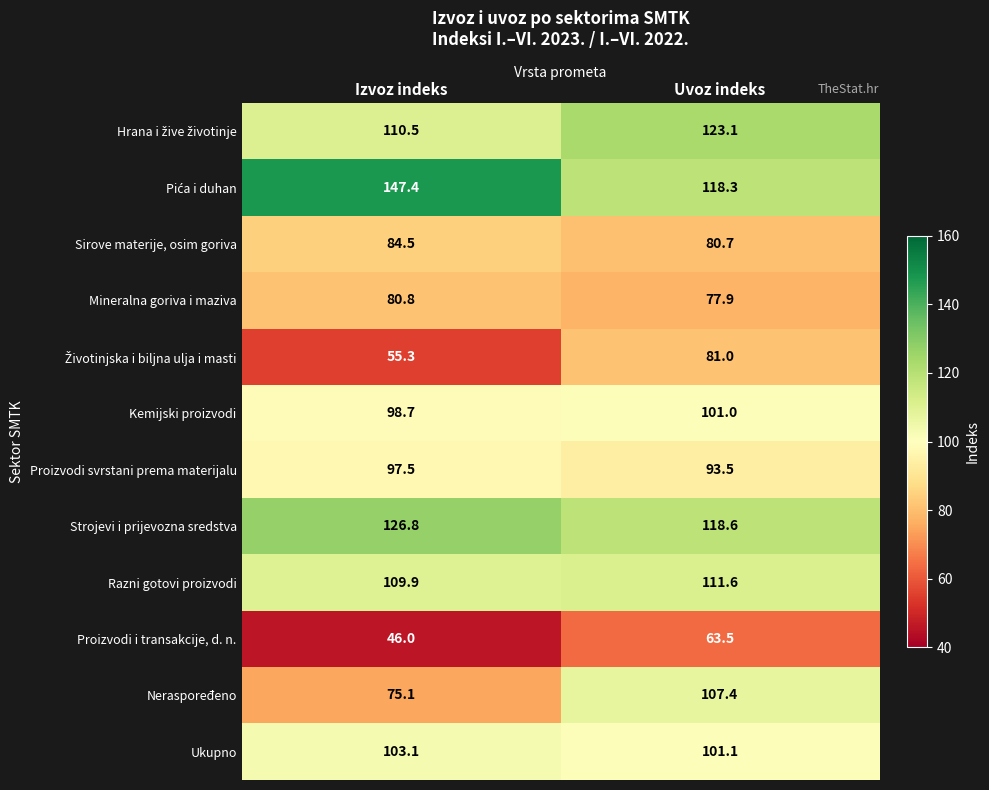

How many categories are shown in the chart?

2